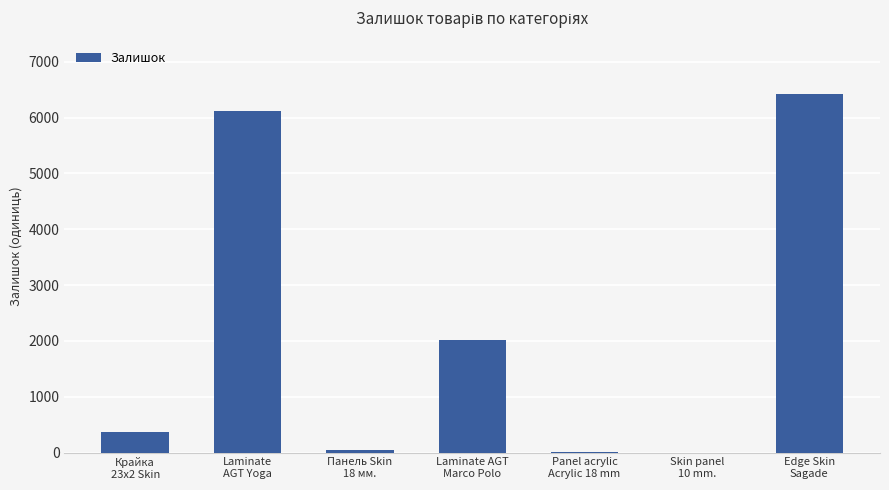

At which category does the chart reach its peak across all series?

Edge Skin
Sagade